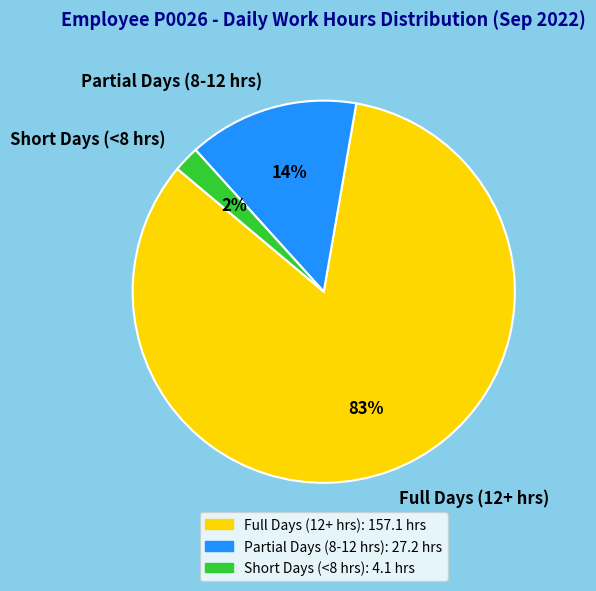

True or false: Partial Days (8-12 hrs) accounts for 14% of the total.

True